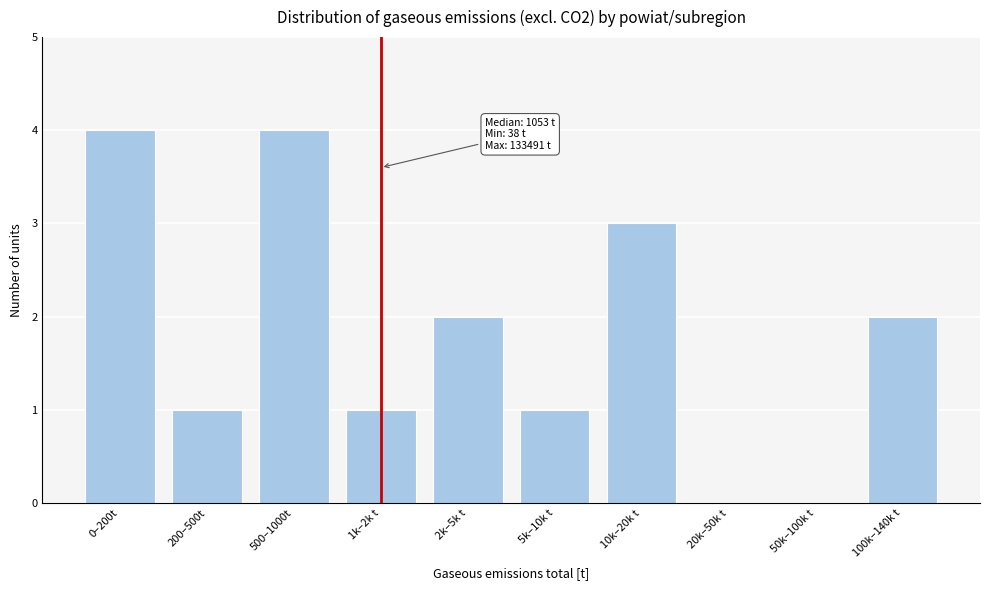

Reading left to right, transcribe all the data shown in this chart.

0–200t=4	200–500t=1	500–1000t=4	1k–2k t=1	2k–5k t=2	5k–10k t=1	10k–20k t=3	20k–50k t=0	50k–100k t=0	100k–140k t=2